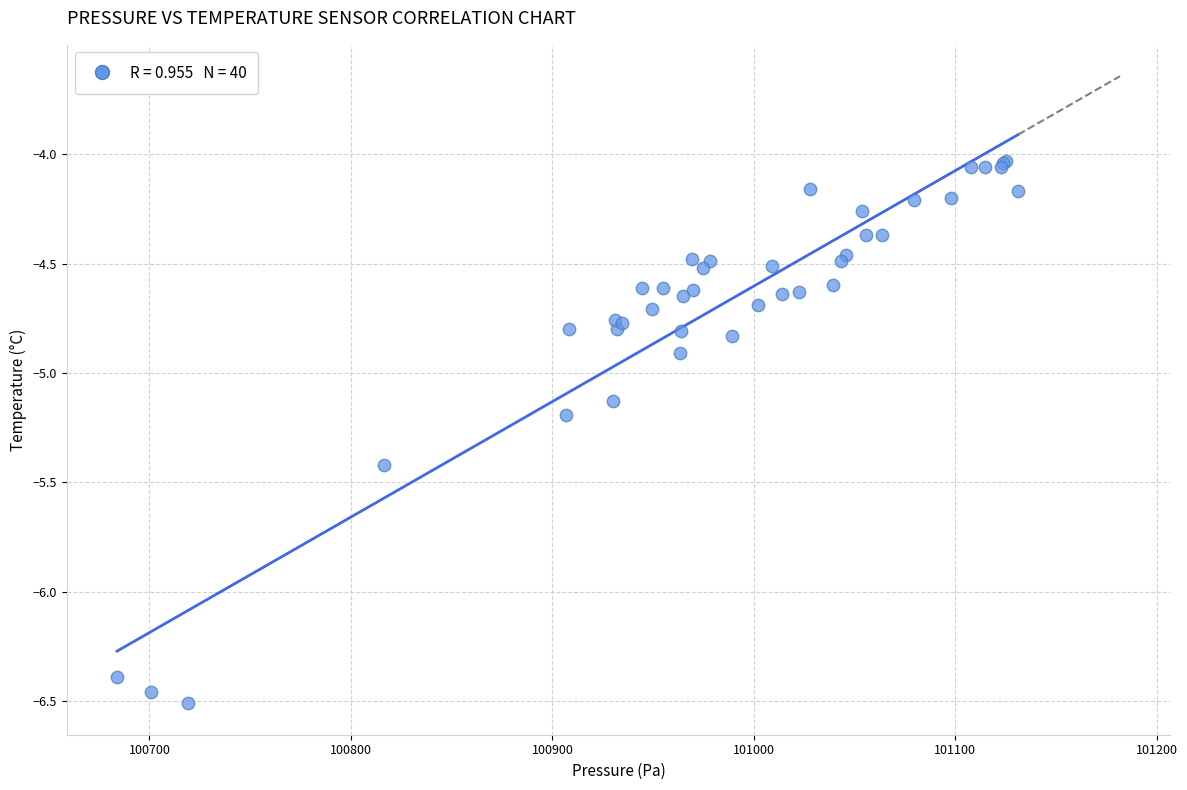

What Y value in the scatter plot is closest to -5?

-4.9